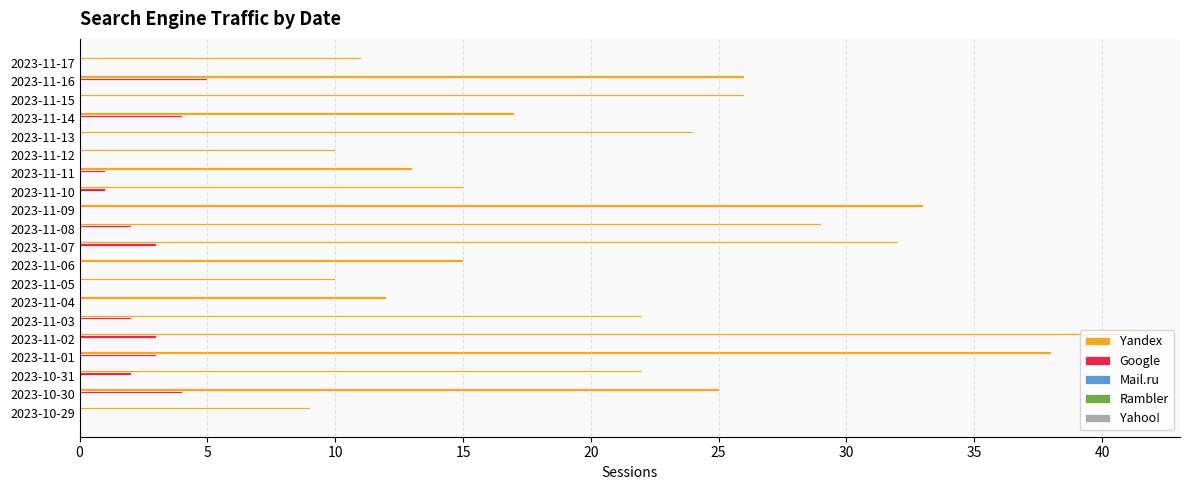

Is it true that Yandex equals 26 at 2023-11-16?

True